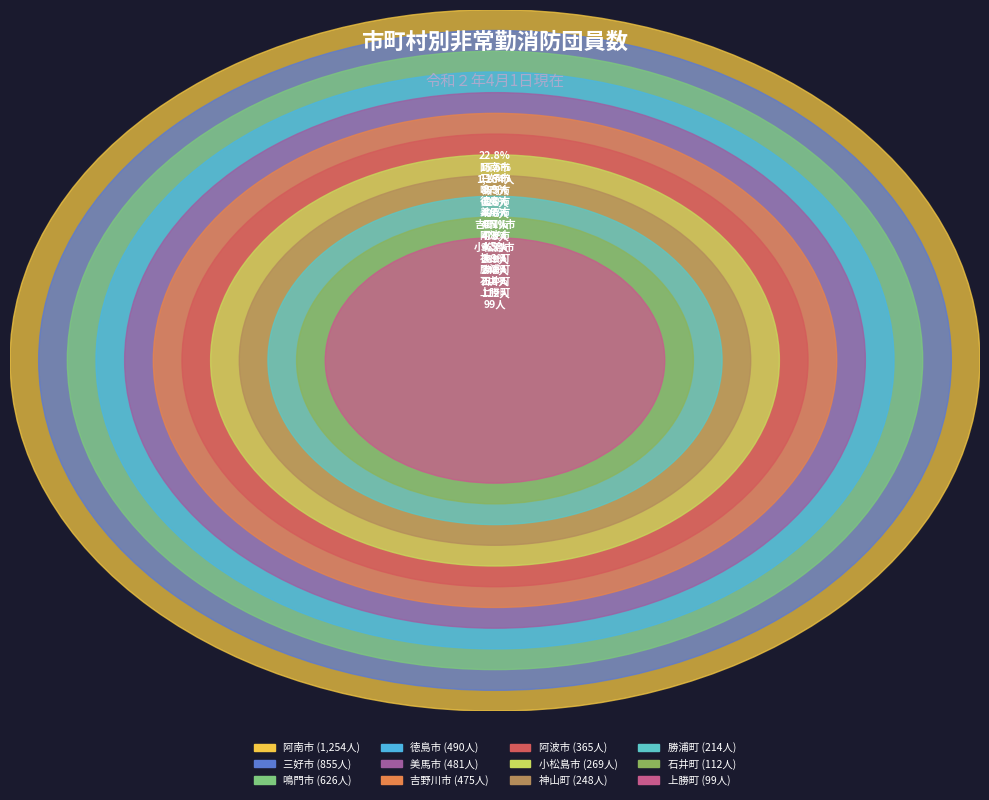

Is there any slice that represents more than half of the pie?

No